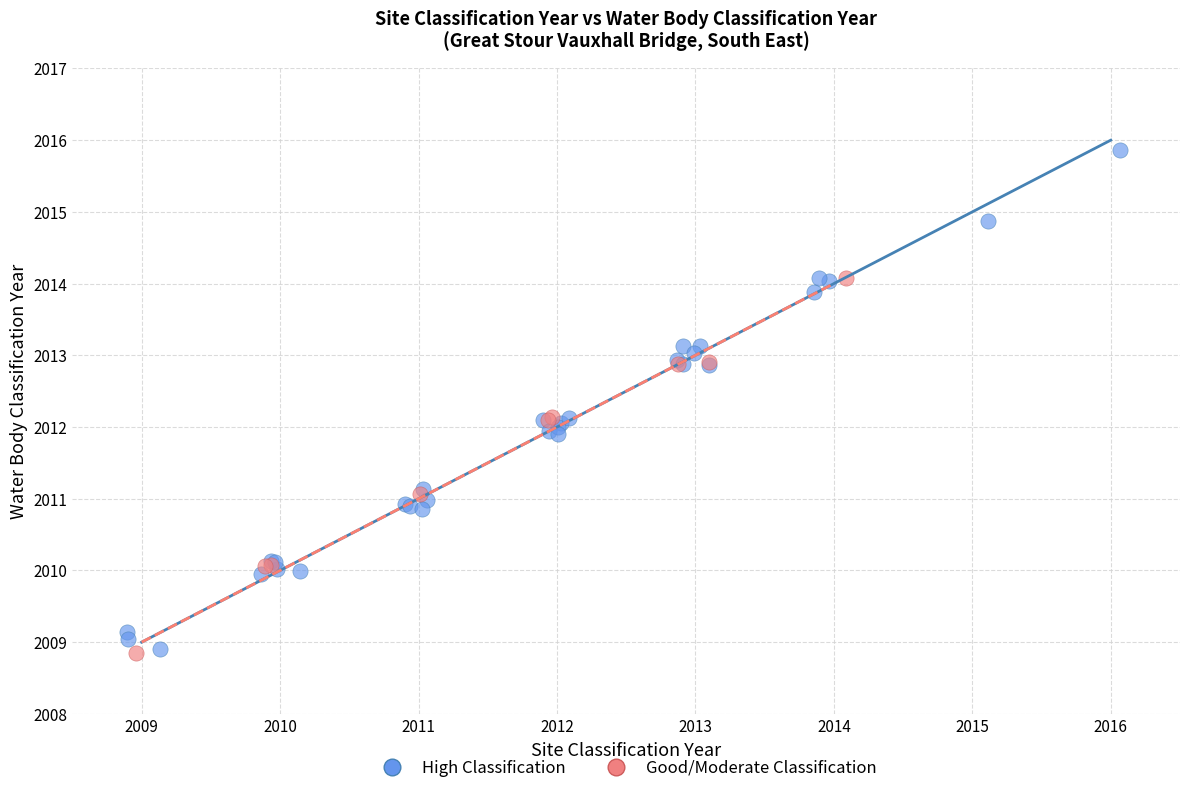

Which series has the widest spread of Y values?

High Classification